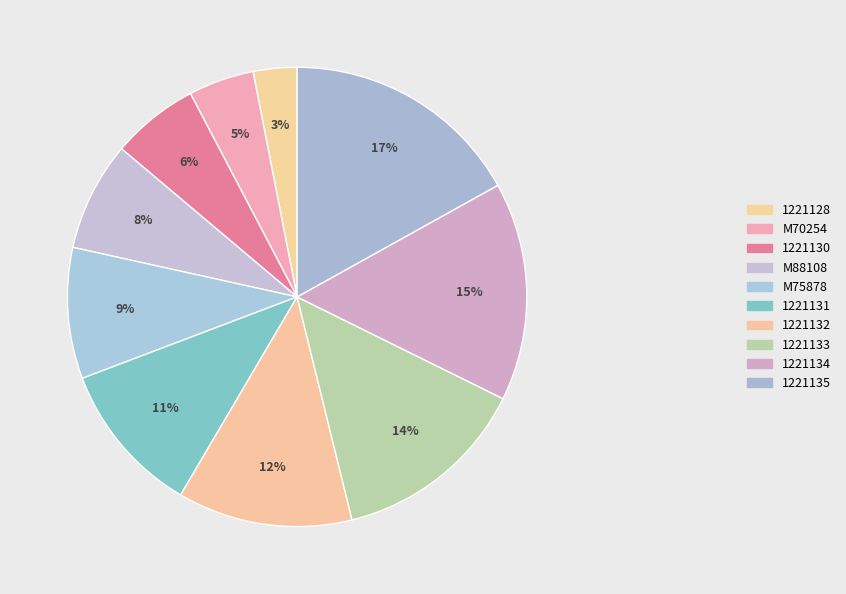

To the nearest percent, what is the difference between the largest and smallest slice percentages?

14%